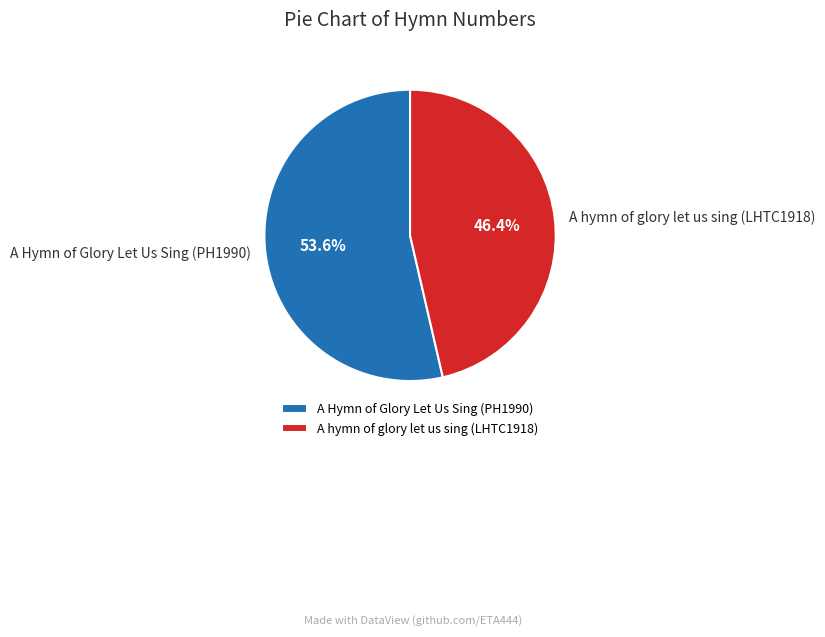

How many slices are in this pie chart?

2